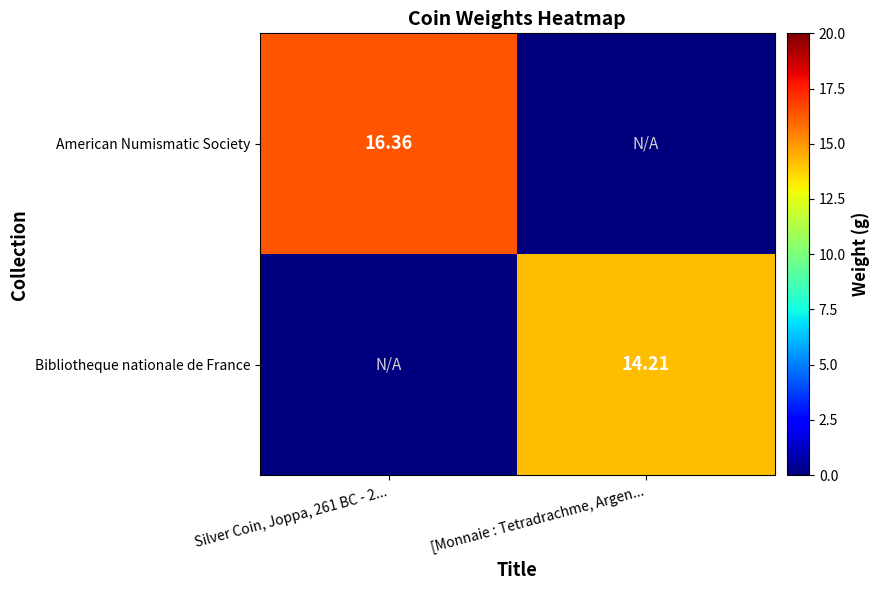

At how many categories does at least one series exceed 14?

2